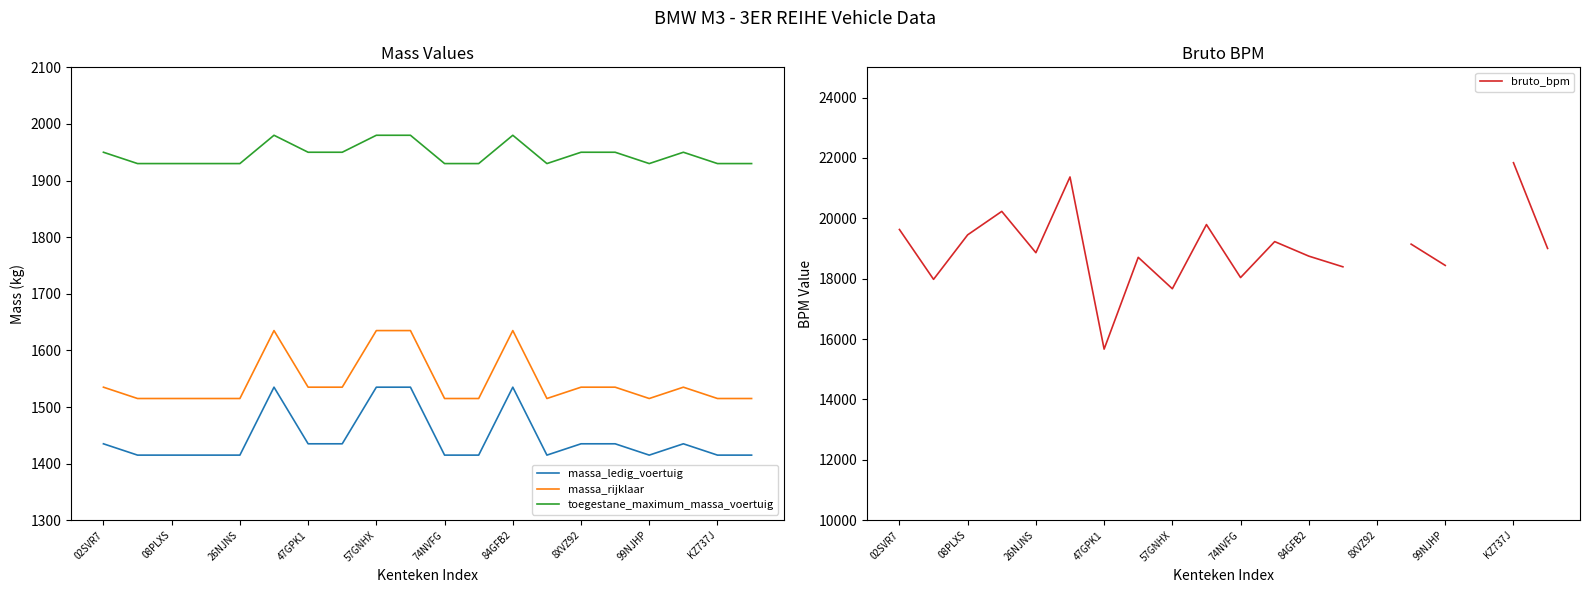

Is this an area chart (filled region under the line)?

No